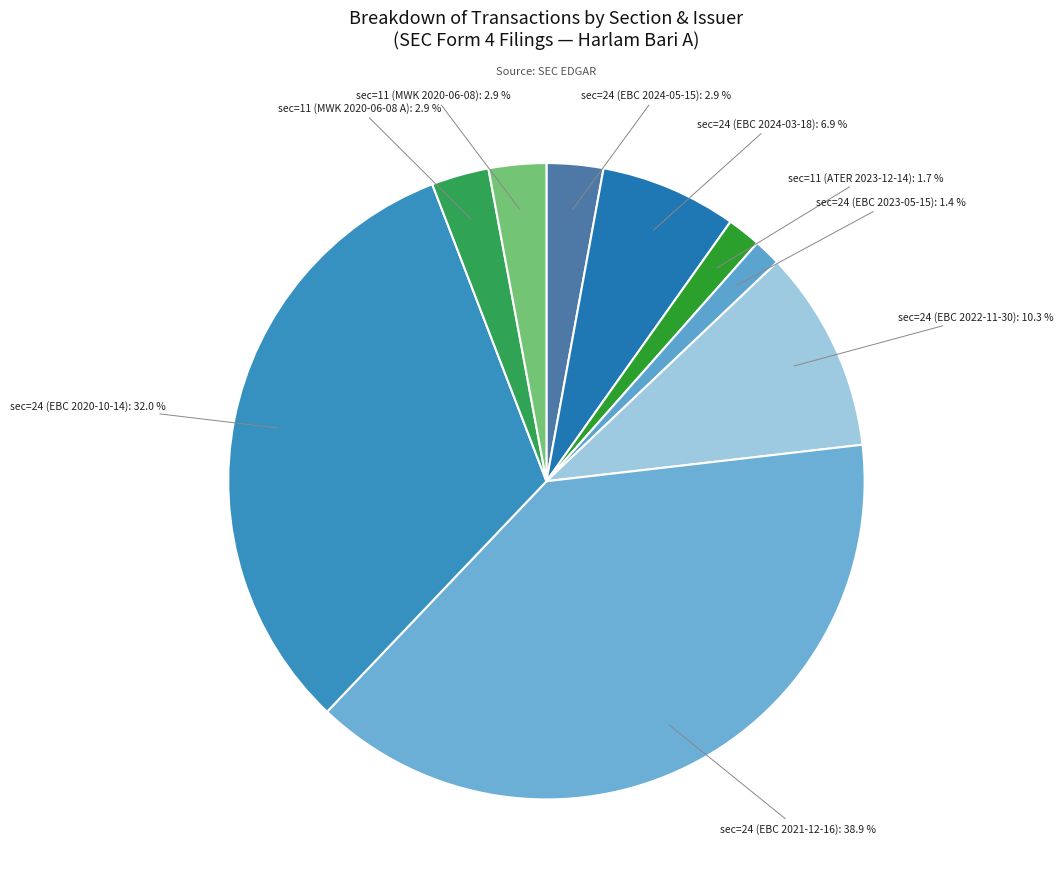

How many slices are in this pie chart?

9